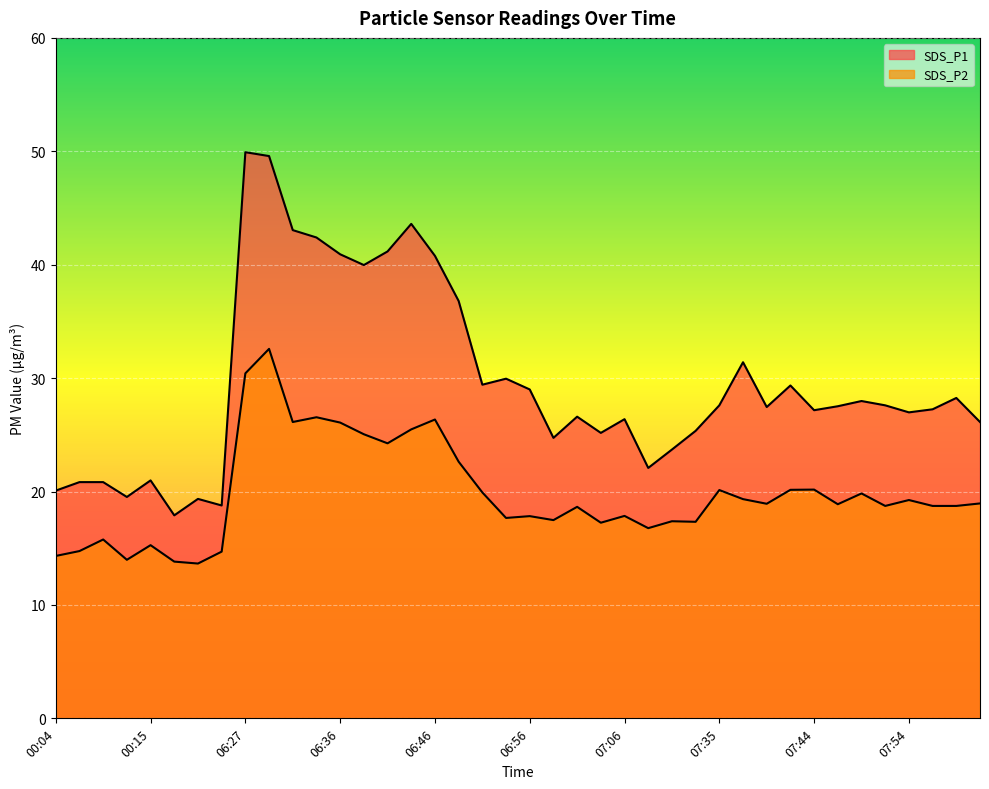

Reading left to right, transcribe all the data shown in this chart.

SDS_P1: 00:04=20.1	00:07=20.8	00:10=20.8	00:12=19.5	00:15=21.0	00:17=17.9	00:28=19.4	00:33=18.8	06:27=49.9	06:29=49.6	06:32=43.0	06:34=42.4	06:36=40.9	06:39=40.0	06:41=41.2	06:44=43.6	06:46=40.8	06:49=36.8	06:51=29.4	06:54=29.9	06:56=29.0	06:58=24.7	07:01=26.6	07:03=25.2	07:06=26.4	07:08=22.1	07:11=23.7	07:14=25.4	07:35=27.6	07:37=31.4	07:40=27.4	07:42=29.4	07:44=27.2	07:47=27.5	07:49=28.0	07:52=27.6	07:54=27.0	07:57=27.2	07:59=28.2	08:02=26.1
SDS_P2: 00:04=14.3	00:07=14.8	00:10=15.8	00:12=14.0	00:15=15.3	00:17=13.8	00:28=13.7	00:33=14.7	06:27=30.4	06:29=32.6	06:32=26.1	06:34=26.6	06:36=26.1	06:39=25.1	06:41=24.2	06:44=25.5	06:46=26.4	06:49=22.6	06:51=19.9	06:54=17.7	06:56=17.8	06:58=17.5	07:01=18.6	07:03=17.2	07:06=17.9	07:08=16.8	07:11=17.4	07:14=17.3	07:35=20.1	07:37=19.3	07:40=18.9	07:42=20.1	07:44=20.2	07:47=18.9	07:49=19.8	07:52=18.7	07:54=19.2	07:57=18.7	07:59=18.7	08:02=18.9